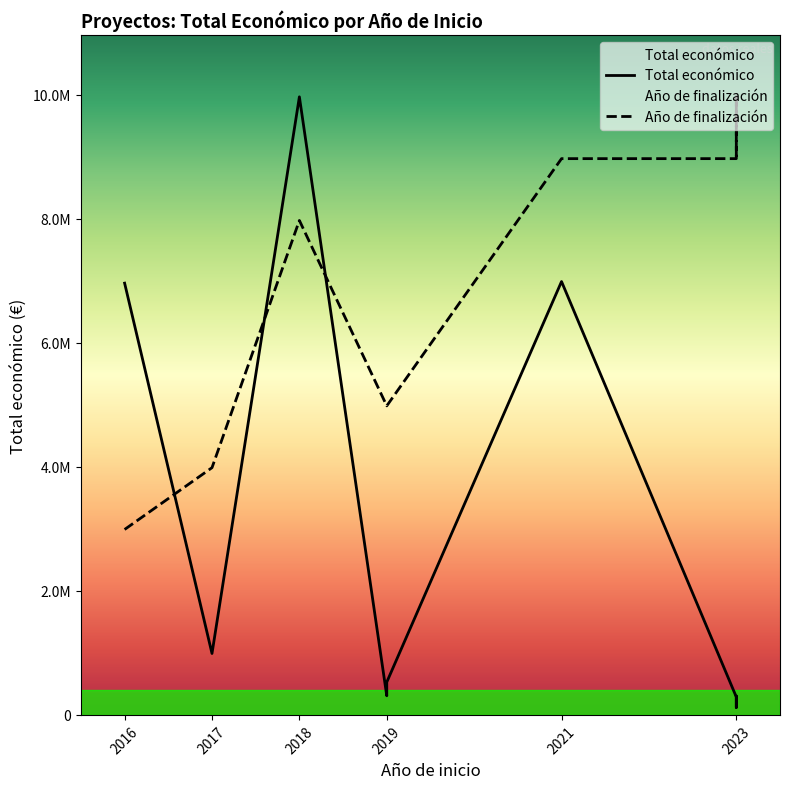

What is the label of the 2nd point from the left?

2017